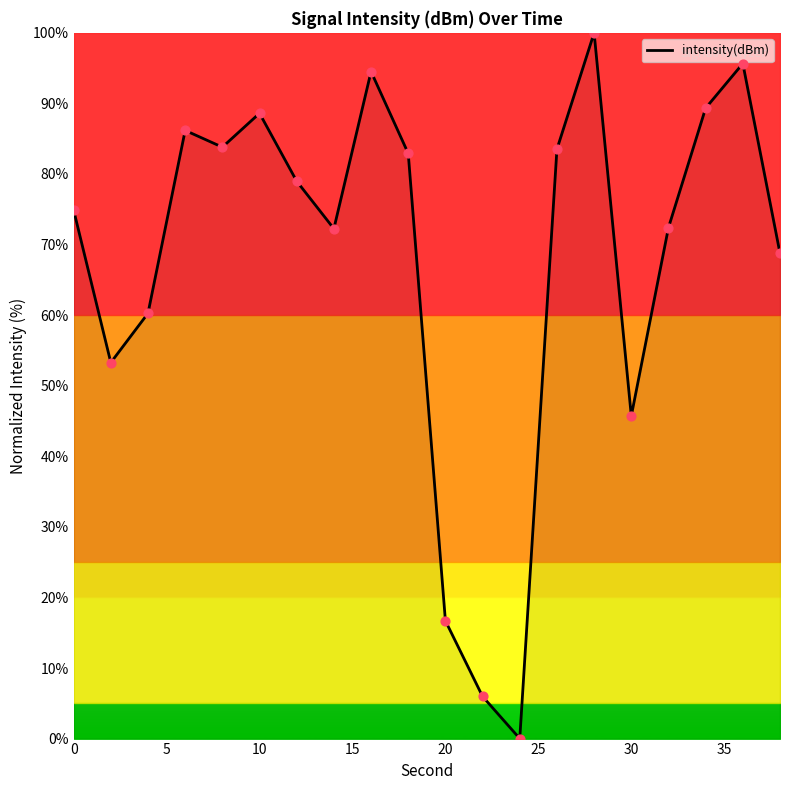

What is the difference between the maximum and minimum values?

100.0